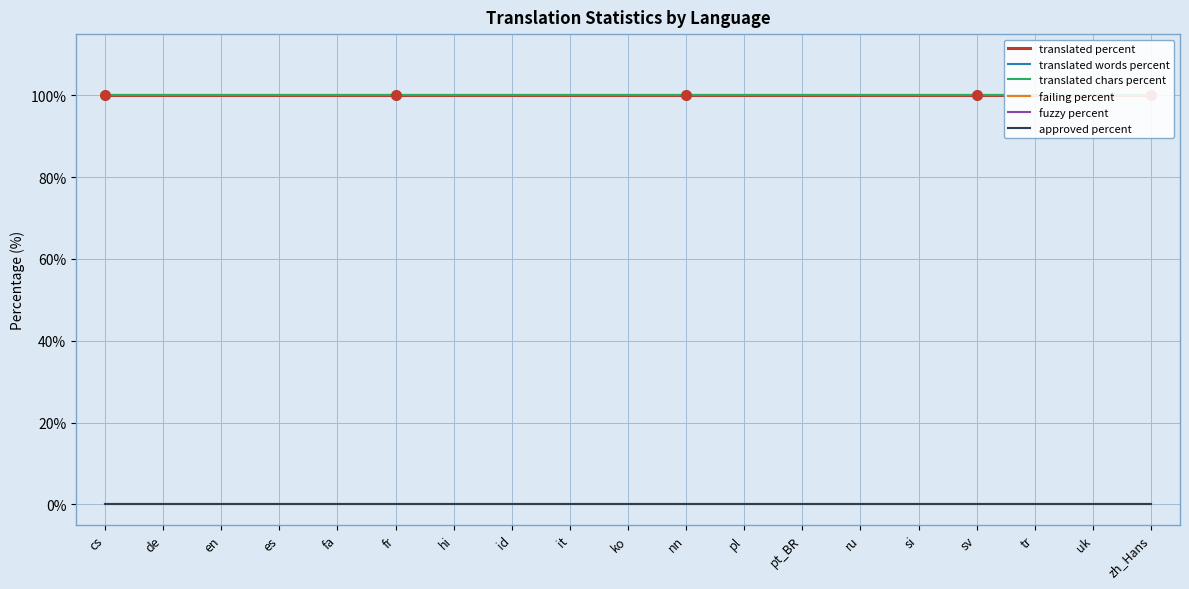

Read the translated percent value at hi.

100